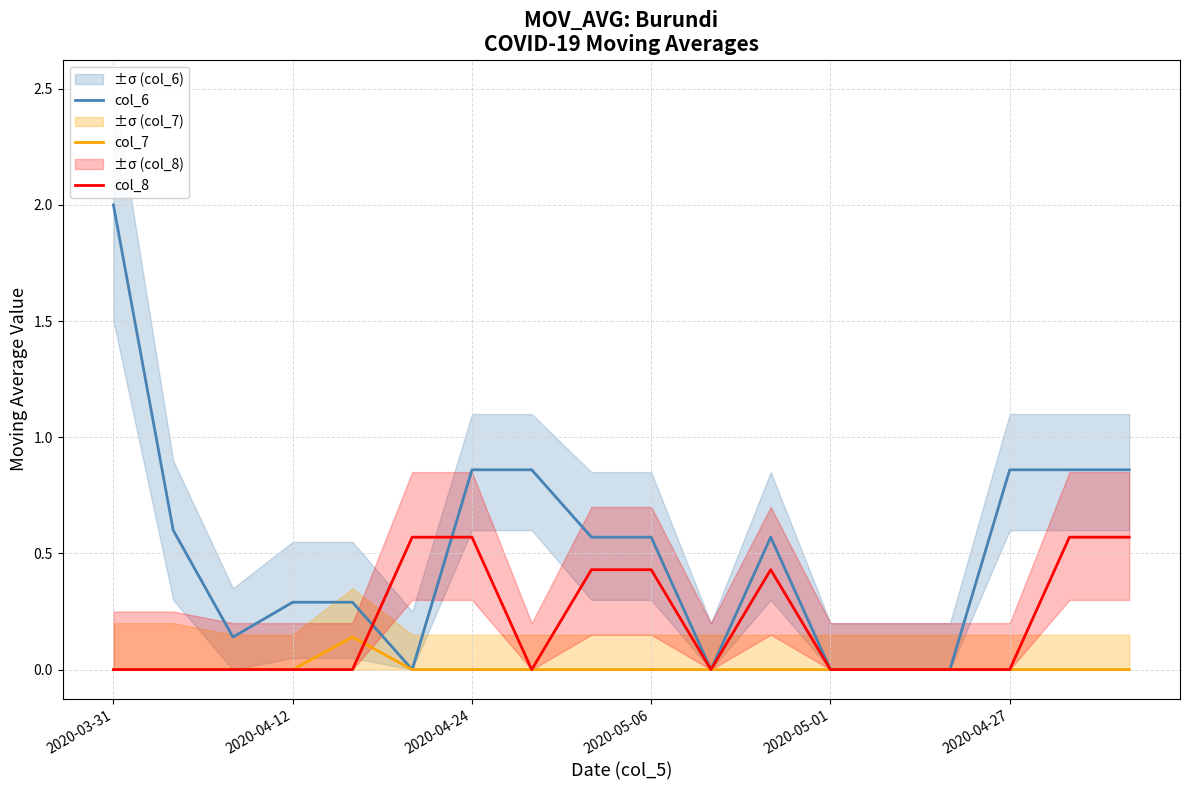

At which label is col_7 closest to 0?

2020-03-31